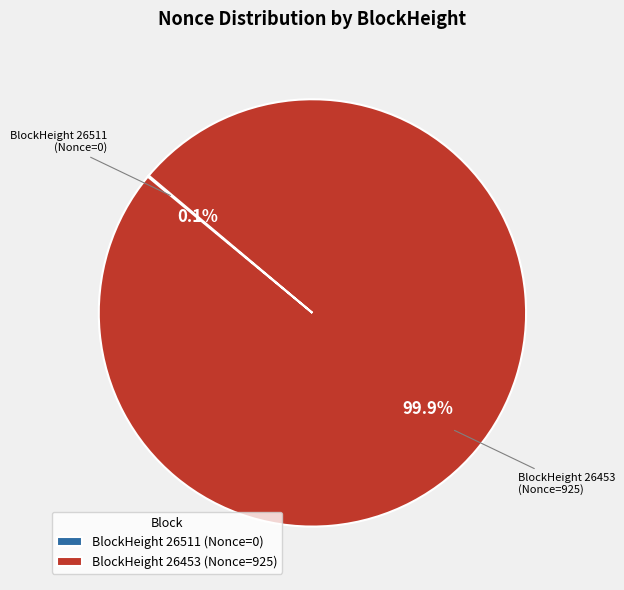

Does BlockHeight 26453 (Nonce=925) represent more than half of the total?

Yes